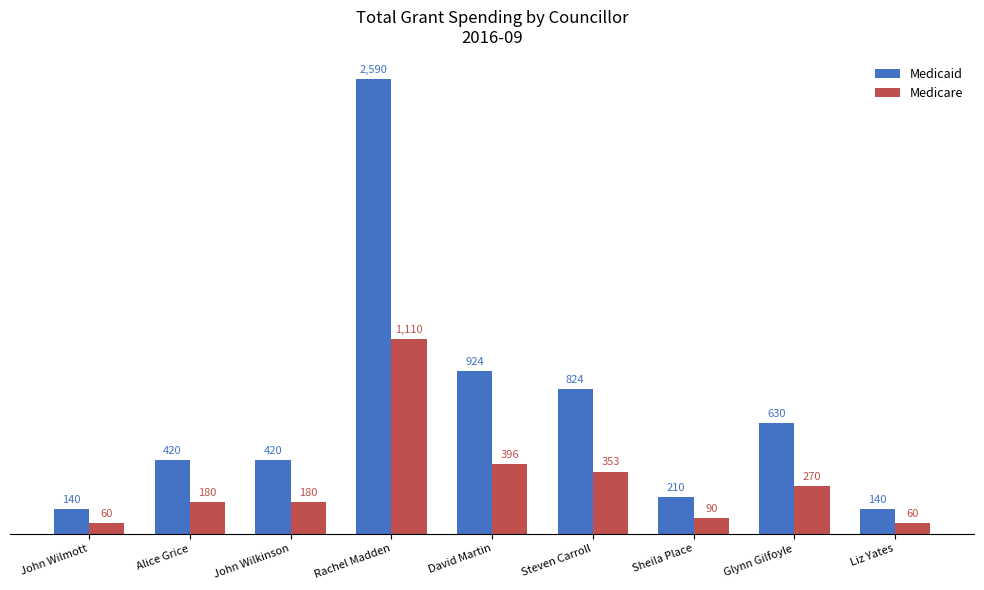

The Medicaid series shows 924.0 at David Martin. True or false?

True